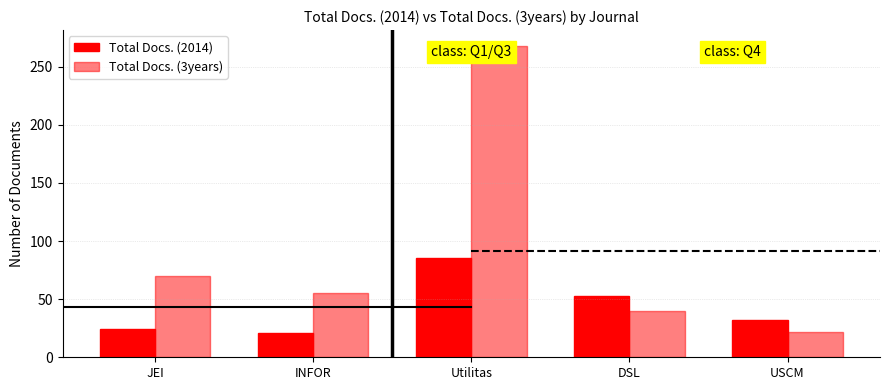

How many values in the Total Docs. (2014) series are below 32?

2